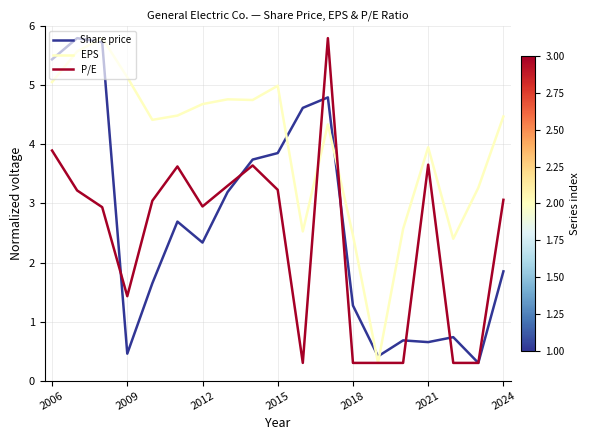

What is the greatest value displayed?

5.8